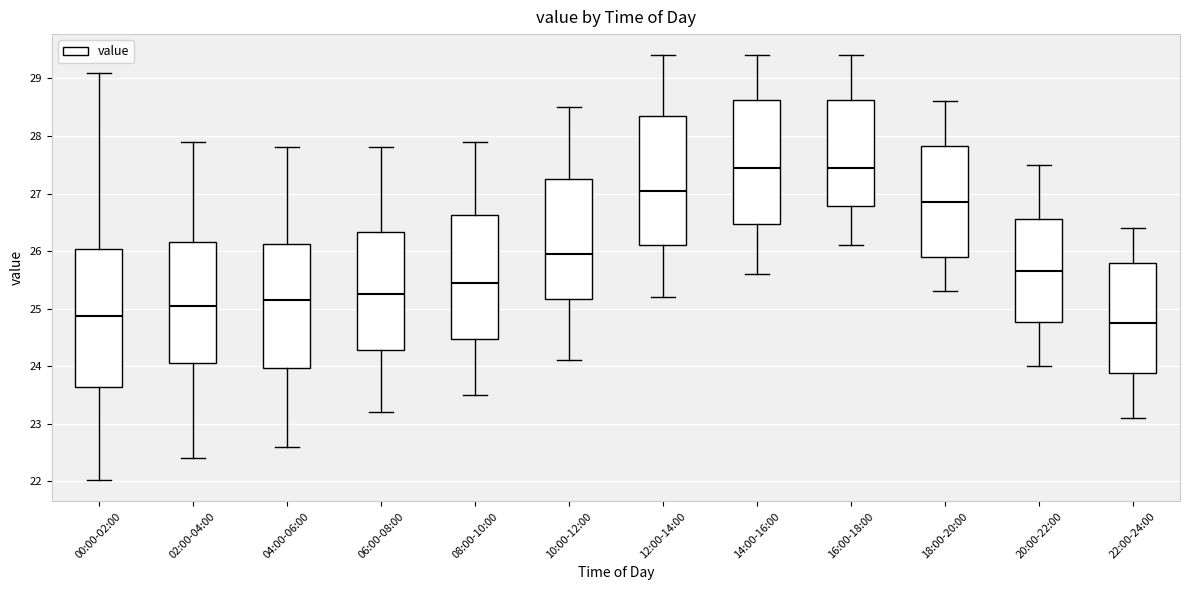

Reading left to right, transcribe this box plot: for each box, give where its median line is, the range the box spans, and where its two whiskers end, as read against the y-axis. The values are not printed on the chart, so give them approximately, as read against the axis.

00:00-02:00: median 24.9, box 23.6 to 26.0, whiskers 22.0 to 29.1
02:00-04:00: median 25.1, box 24.1 to 26.2, whiskers 22.4 to 27.9
04:00-06:00: median 25.2, box 24.0 to 26.1, whiskers 22.6 to 27.8
06:00-08:00: median 25.3, box 24.3 to 26.3, whiskers 23.2 to 27.8
08:00-10:00: median 25.5, box 24.5 to 26.6, whiskers 23.5 to 27.9
10:00-12:00: median 26.0, box 25.2 to 27.3, whiskers 24.1 to 28.5
12:00-14:00: median 27.1, box 26.1 to 28.4, whiskers 25.2 to 29.4
14:00-16:00: median 27.5, box 26.5 to 28.6, whiskers 25.6 to 29.4
16:00-18:00: median 27.5, box 26.8 to 28.6, whiskers 26.1 to 29.4
18:00-20:00: median 26.9, box 25.9 to 27.8, whiskers 25.3 to 28.6
20:00-22:00: median 25.7, box 24.8 to 26.6, whiskers 24.0 to 27.5
22:00-24:00: median 24.8, box 23.9 to 25.8, whiskers 23.1 to 26.4